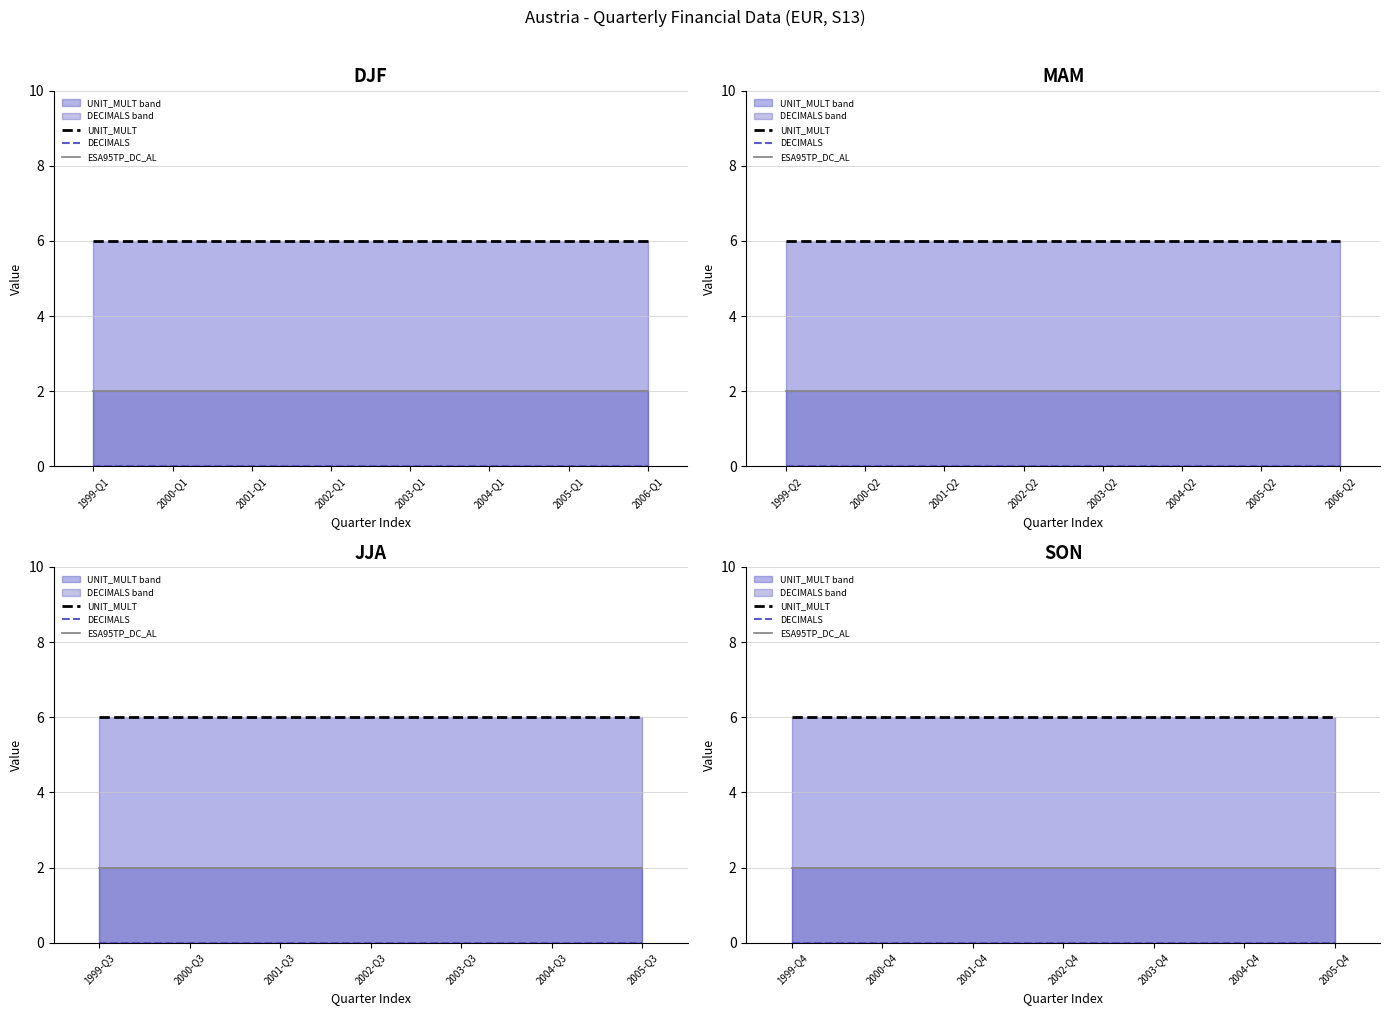

At which label does UNIT_MULT reach its minimum?

1999-Q4